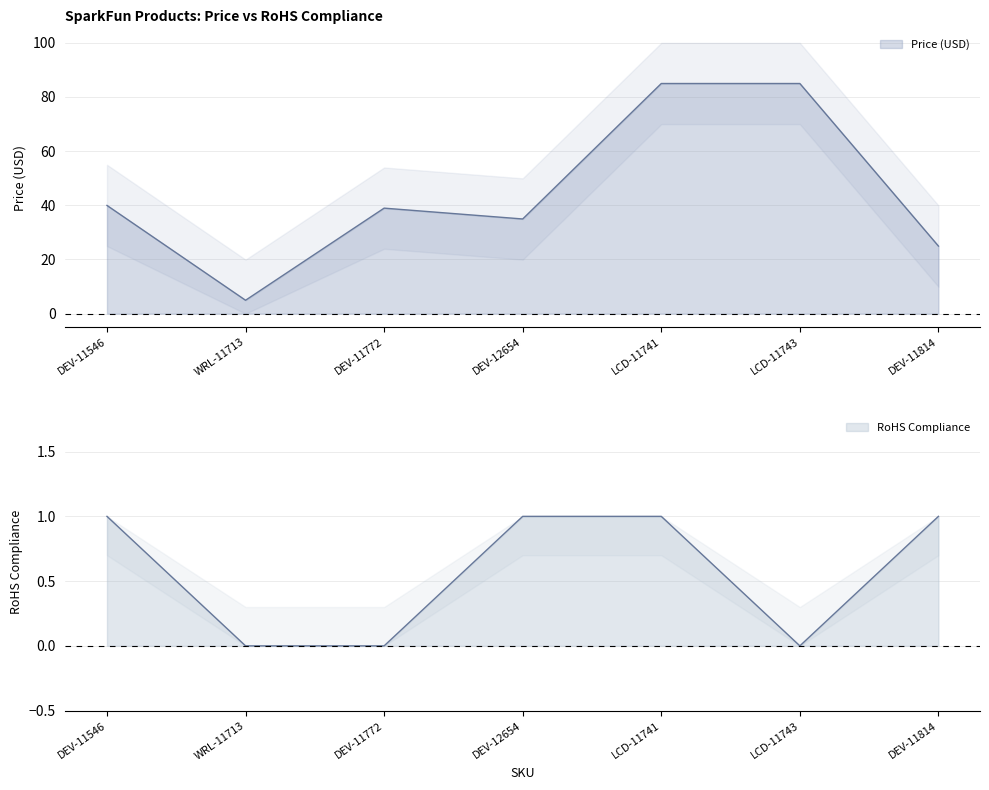

True or false: Price (USD) has a value of 85.0 at LCD-11743.

True